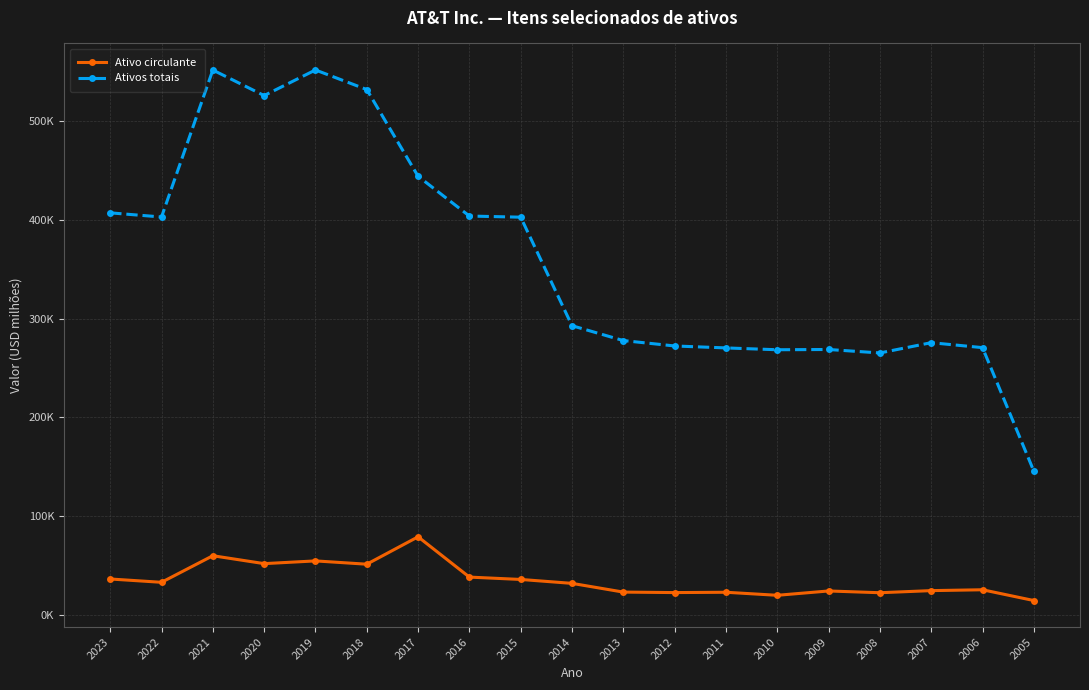

Rank the series by their maximum value, from highest to lowest.

Ativos totais, Ativo circulante